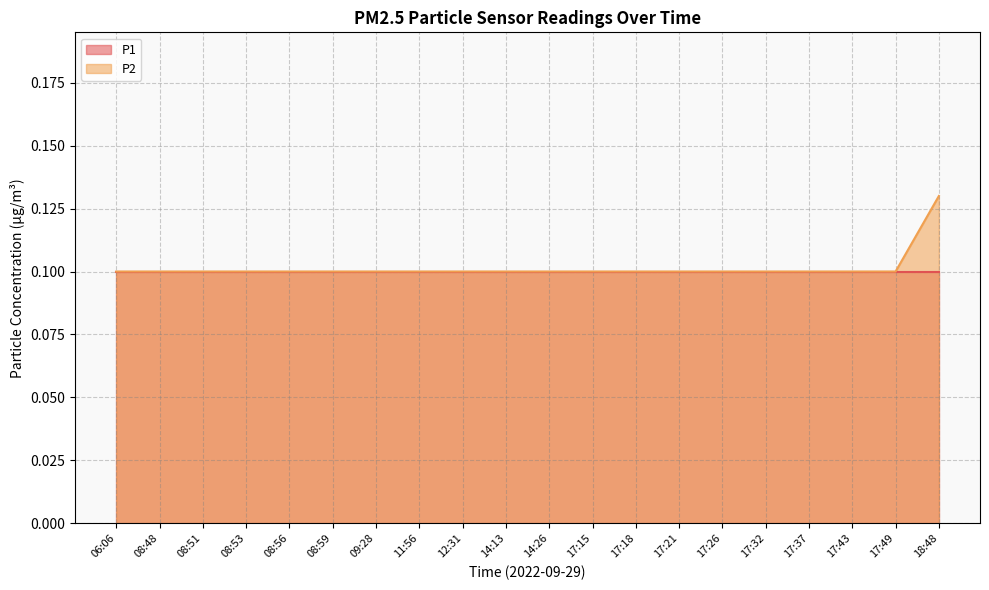

What value does the data have at 18:48?

0.1